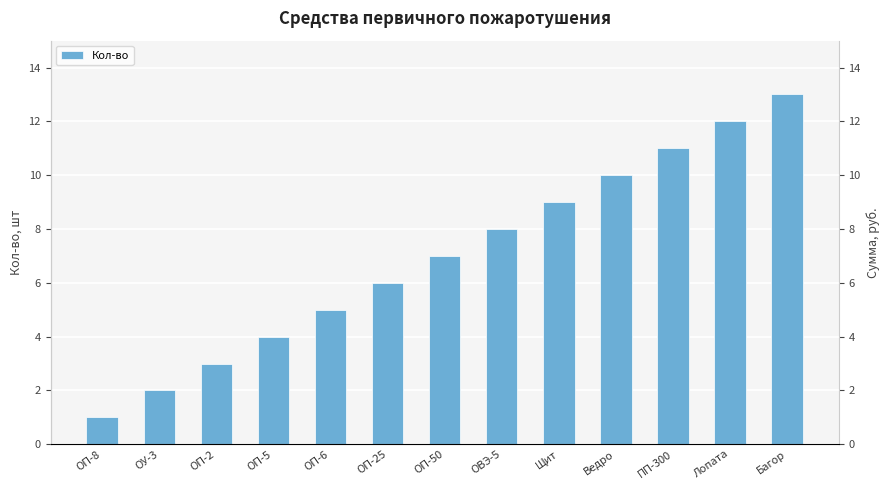

What is the sum of all values?

91